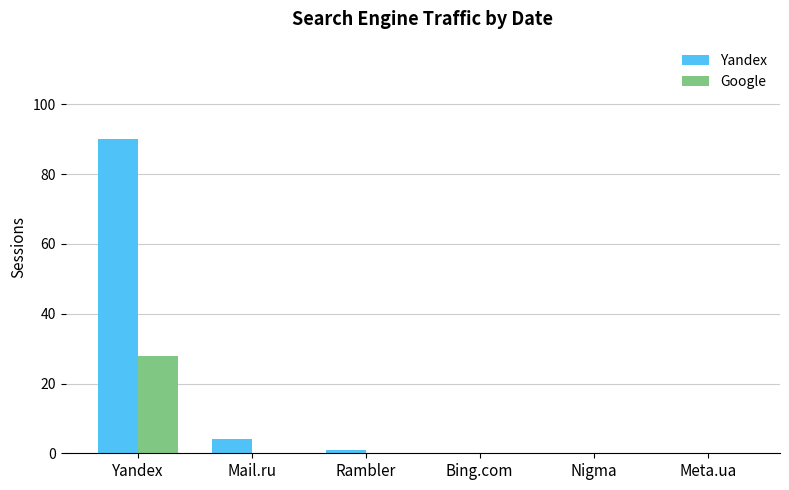

What is the greatest value displayed?

90